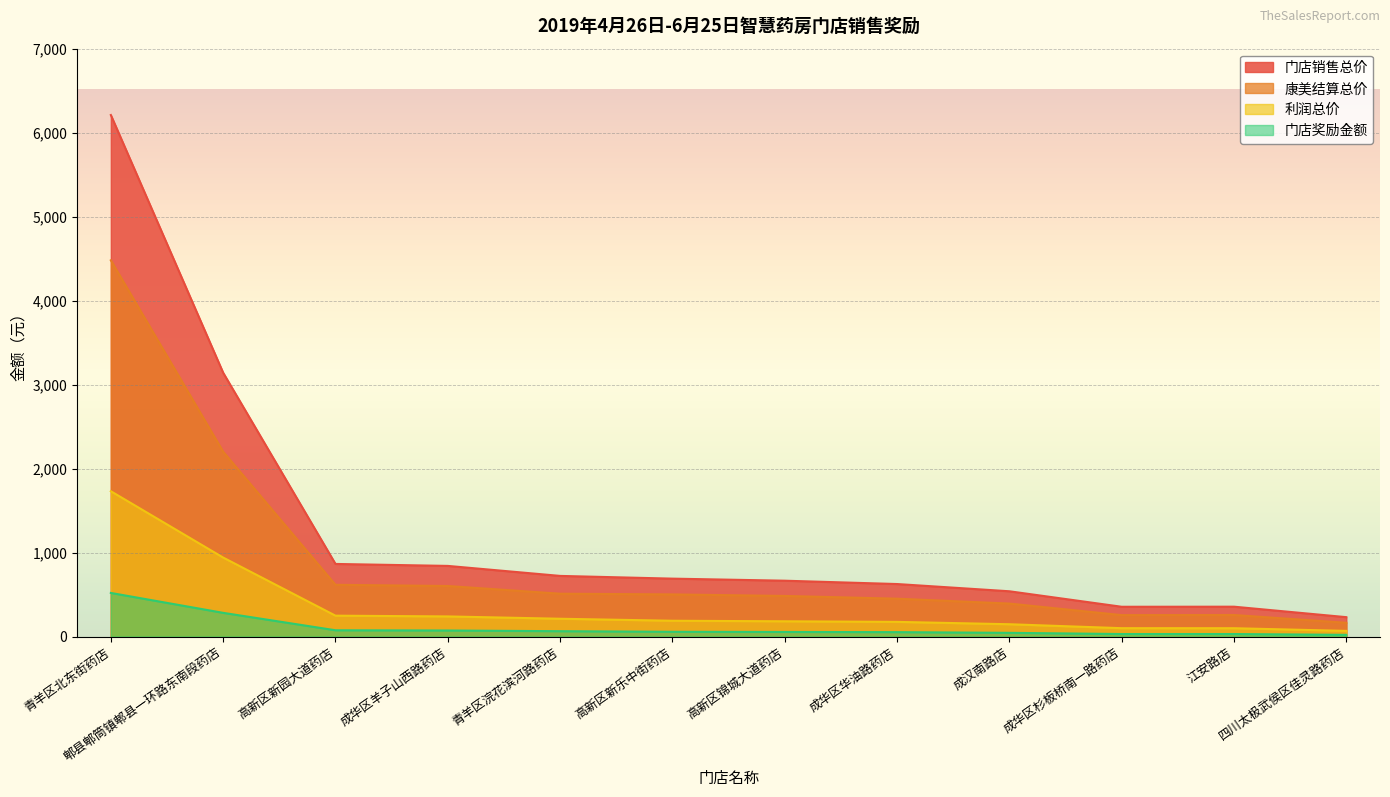

How many data points in 利润总价 are above 187?

6